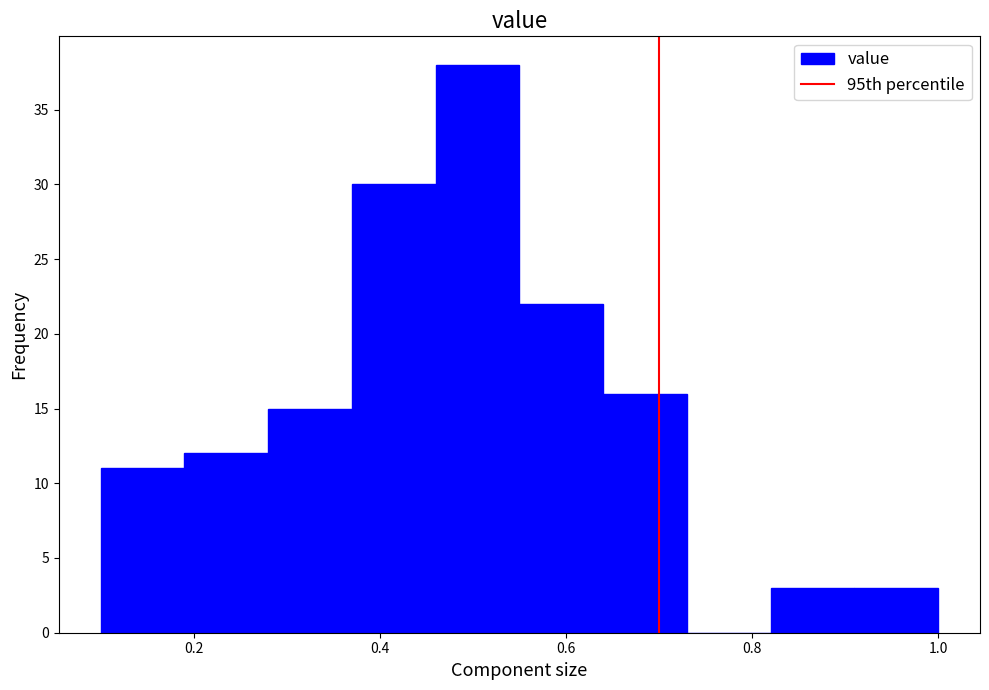

What is the height of the bar covering 0.82 to 0.91 on the x-axis? Neither the bar edges nor the heights are printed on the chart, so give them approximately, as read against the axes.

3